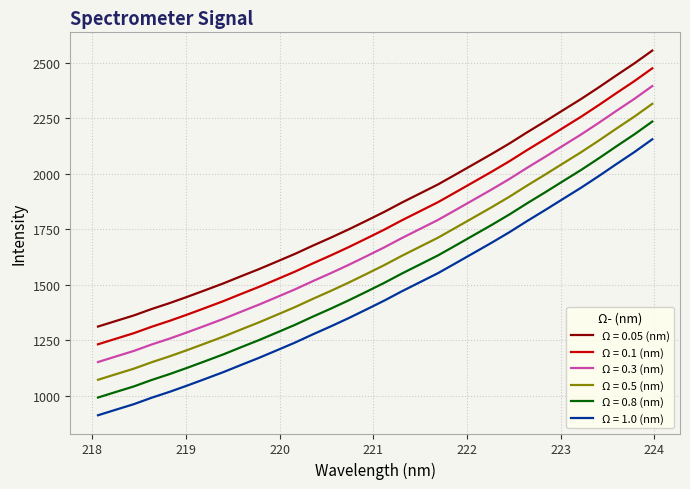

True or false: Ω = 1.0 (nm) and Ω = 0.1 (nm) cross at least once.

False